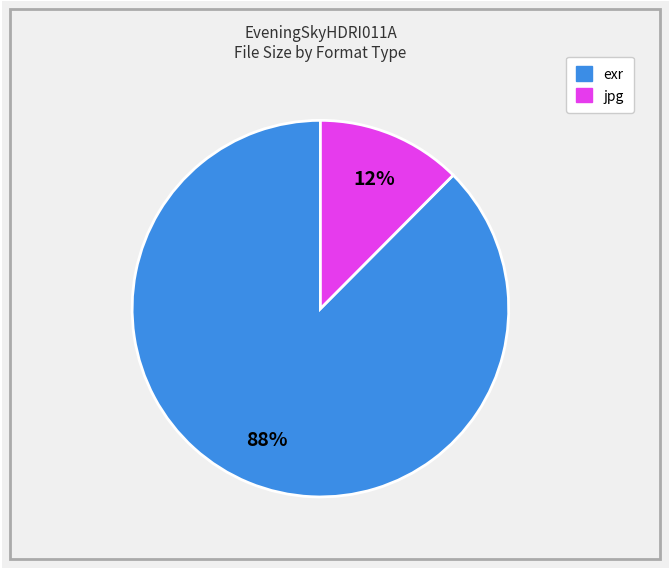

How many segments does this pie chart have?

2